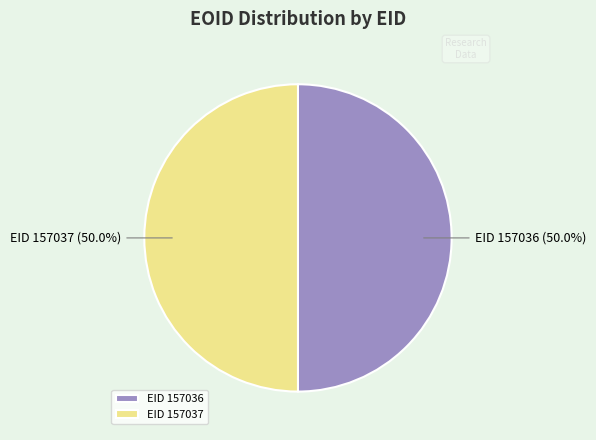

Do EID 157036 and EID 157037 together represent more than half of the pie?

Yes